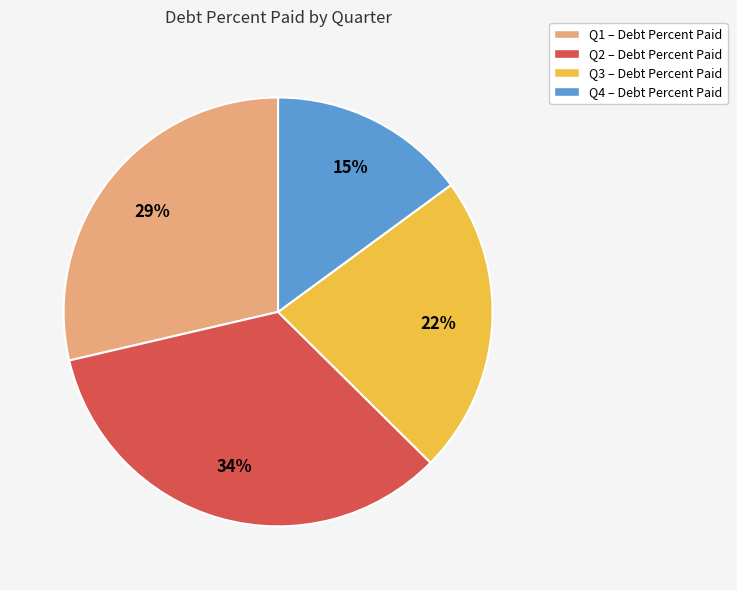

Does Q2 represent more than half of the total?

No